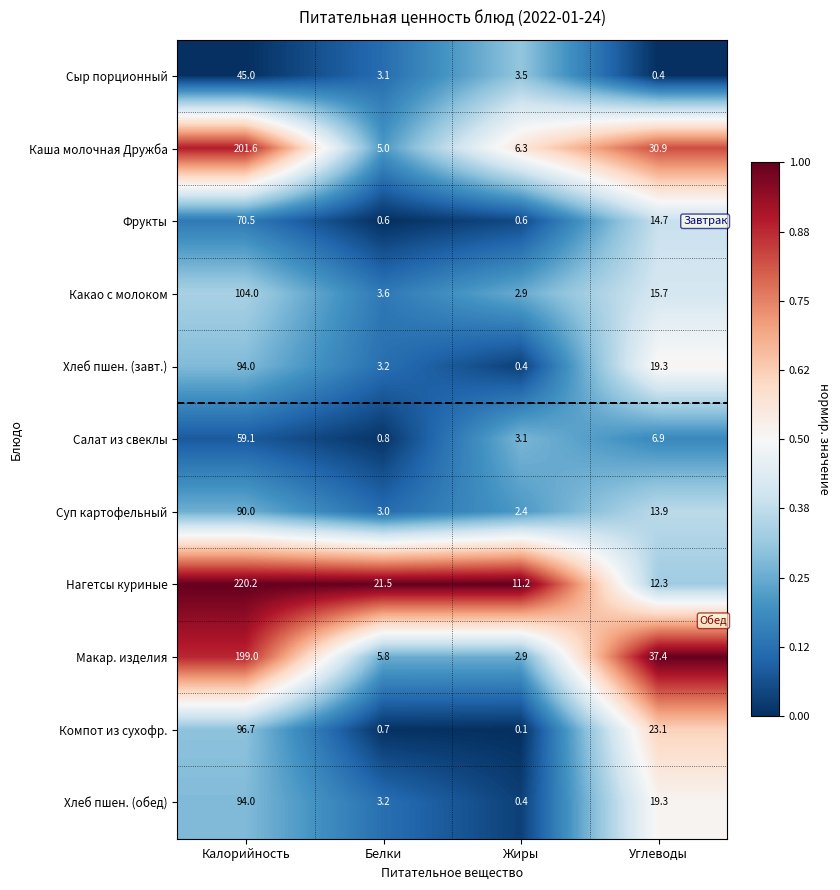

Which category has the lowest value across all series?

Жиры